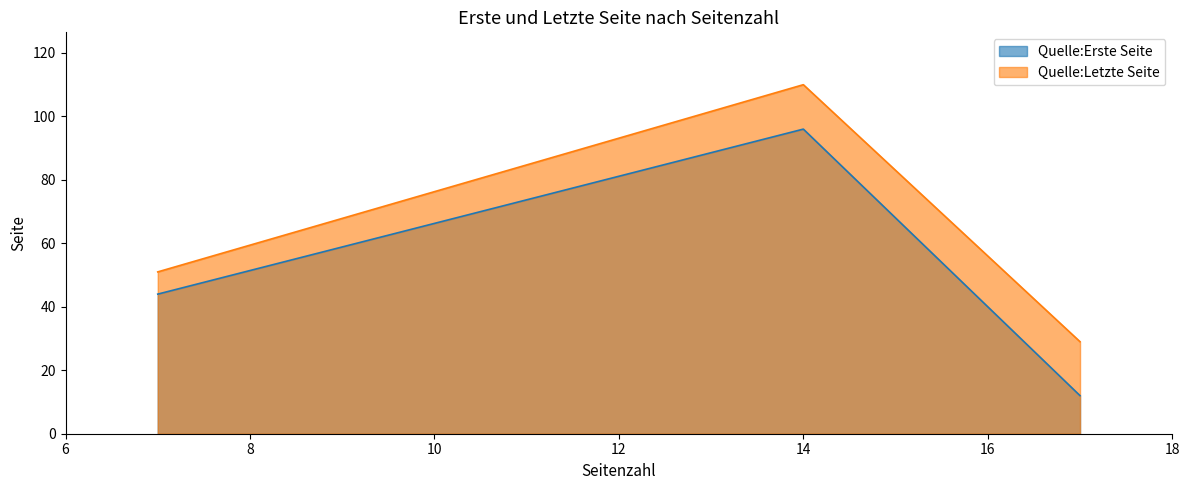

Reading right to left, extract all data points from this chart.

Quelle:Erste Seite: 17=12	14=96	7=44
Quelle:Letzte Seite: 17=29	14=110	7=51